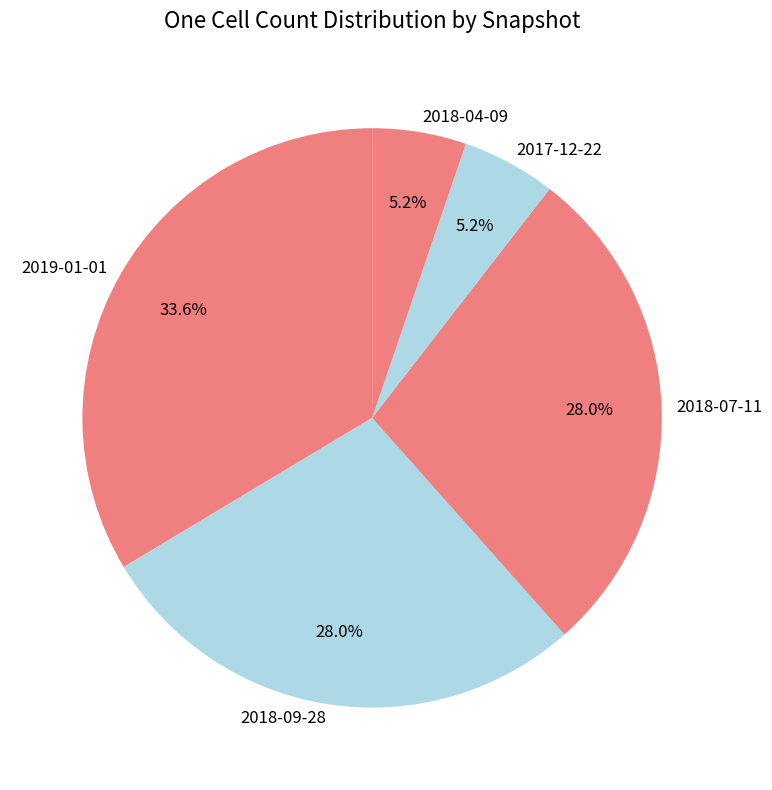

Is there any slice that represents more than half of the pie?

No